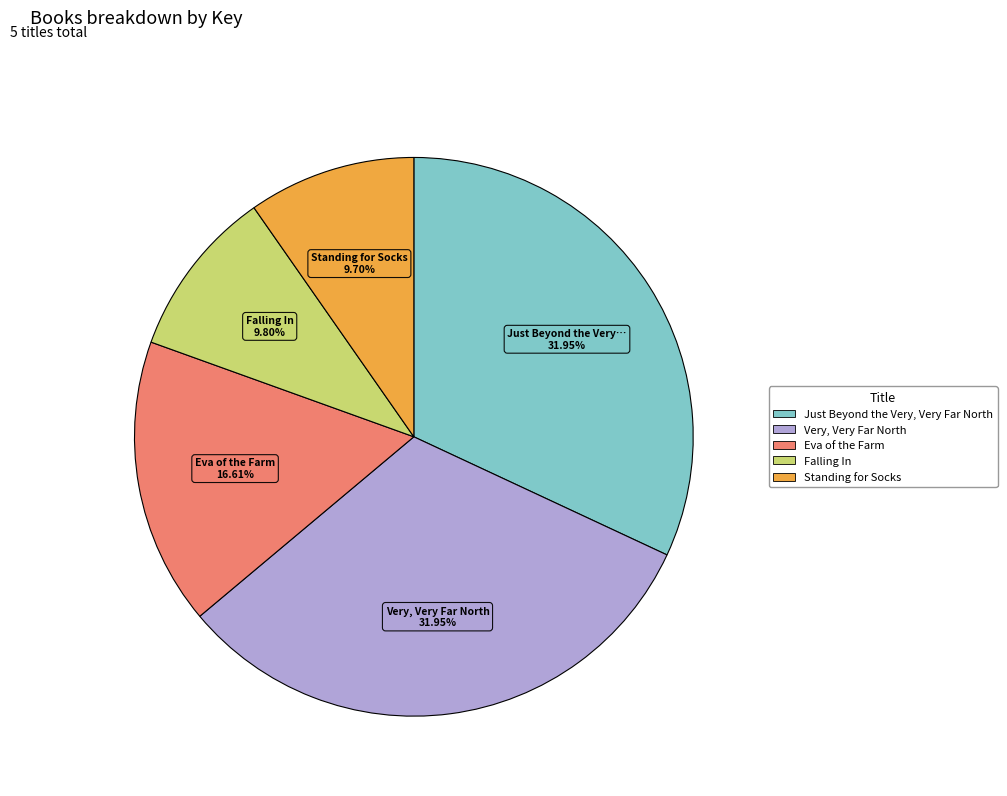

Combined, do Very, Very Far North and Falling In account for over 50%?

No